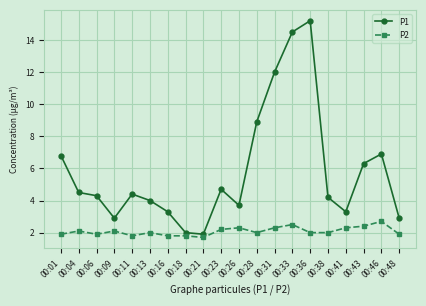

What is the highest value of the P2 series?

2.7